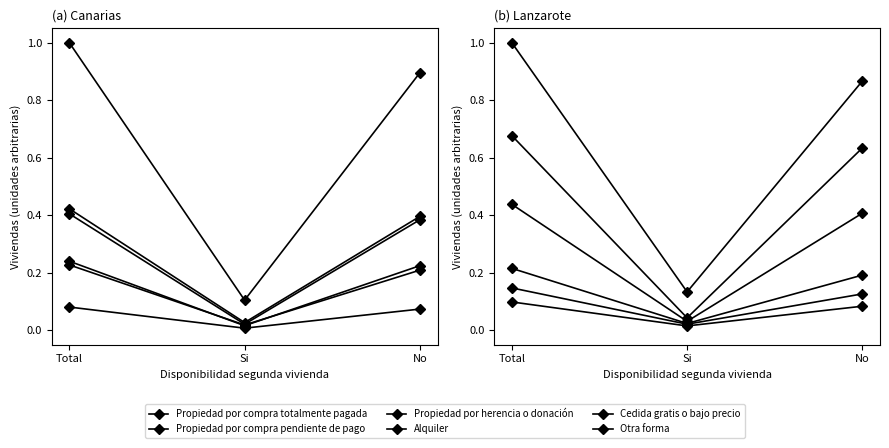

Which series has the largest total across all categories?

Propiedad por compra totalmente pagada